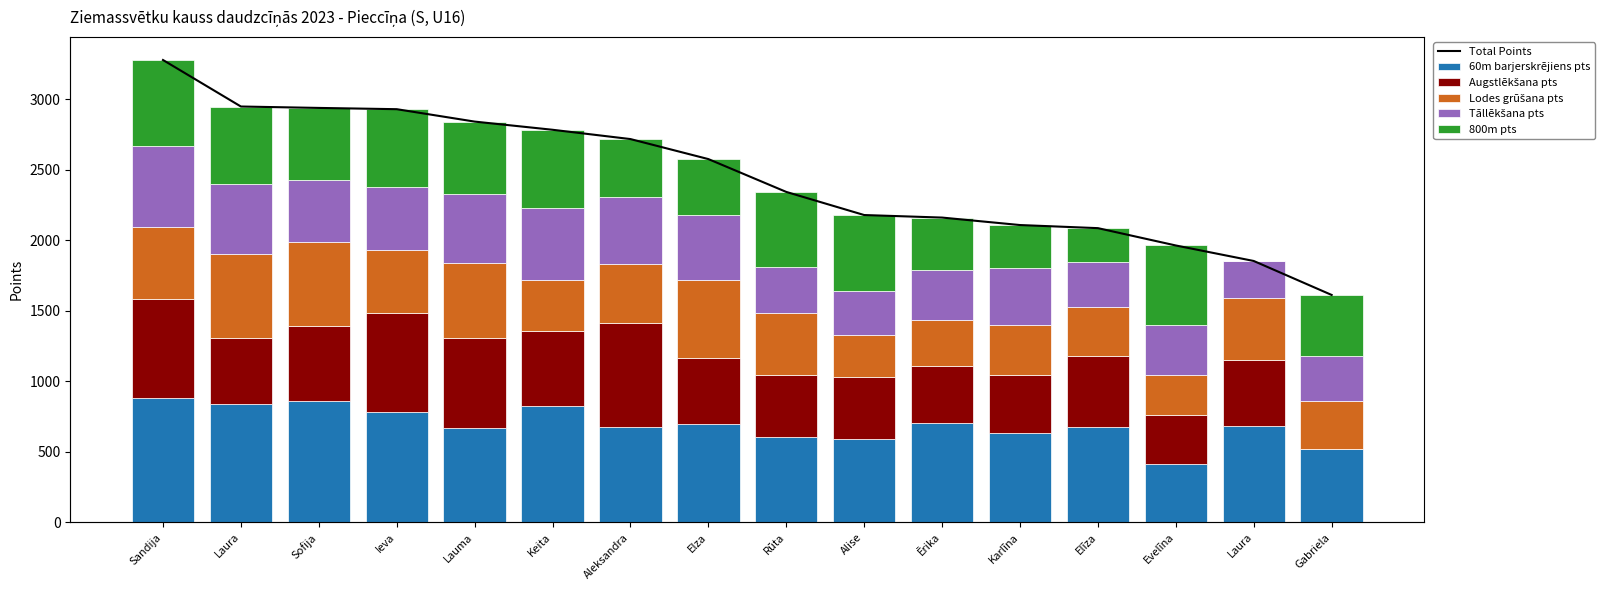

Which category has the lowest value in the 60m barjerskrējiens pts series?

Evelīna